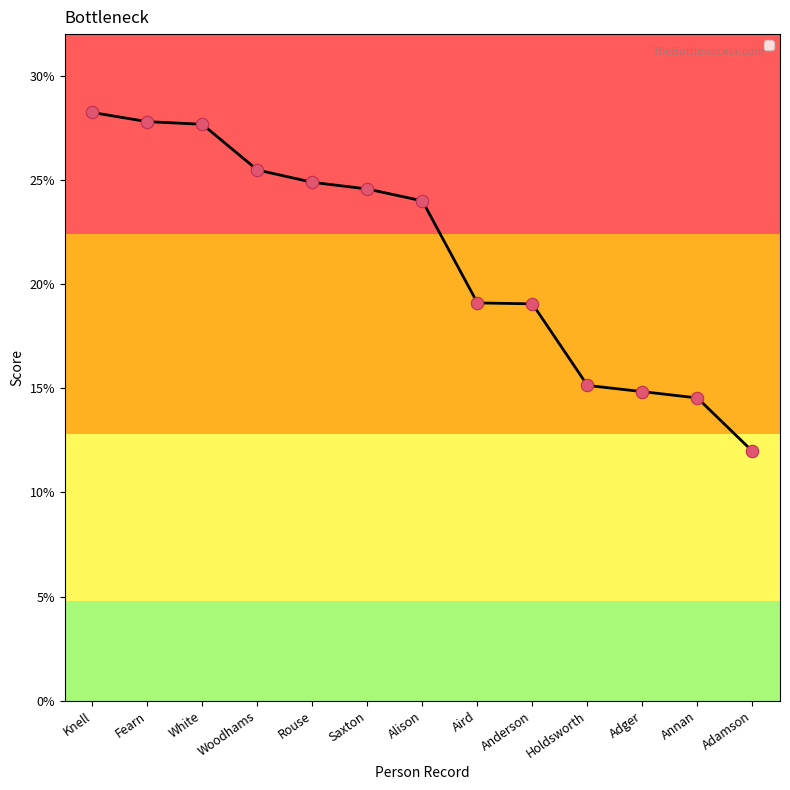

What is the change in value from Anderson to Adger?

-4.2